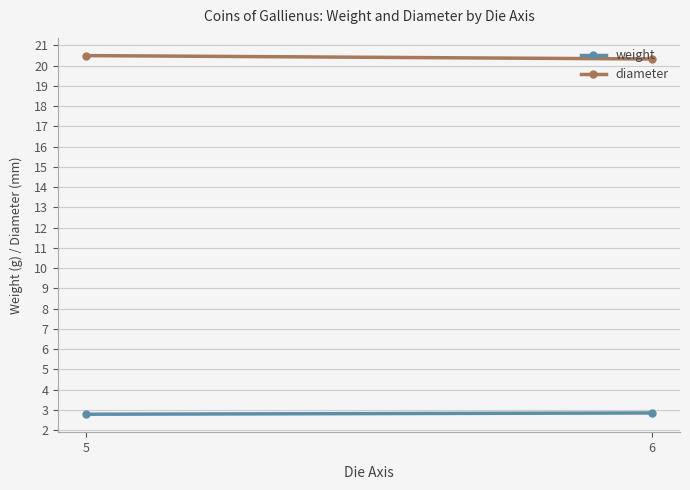

Count the weight values in the range 2 to 3.

2